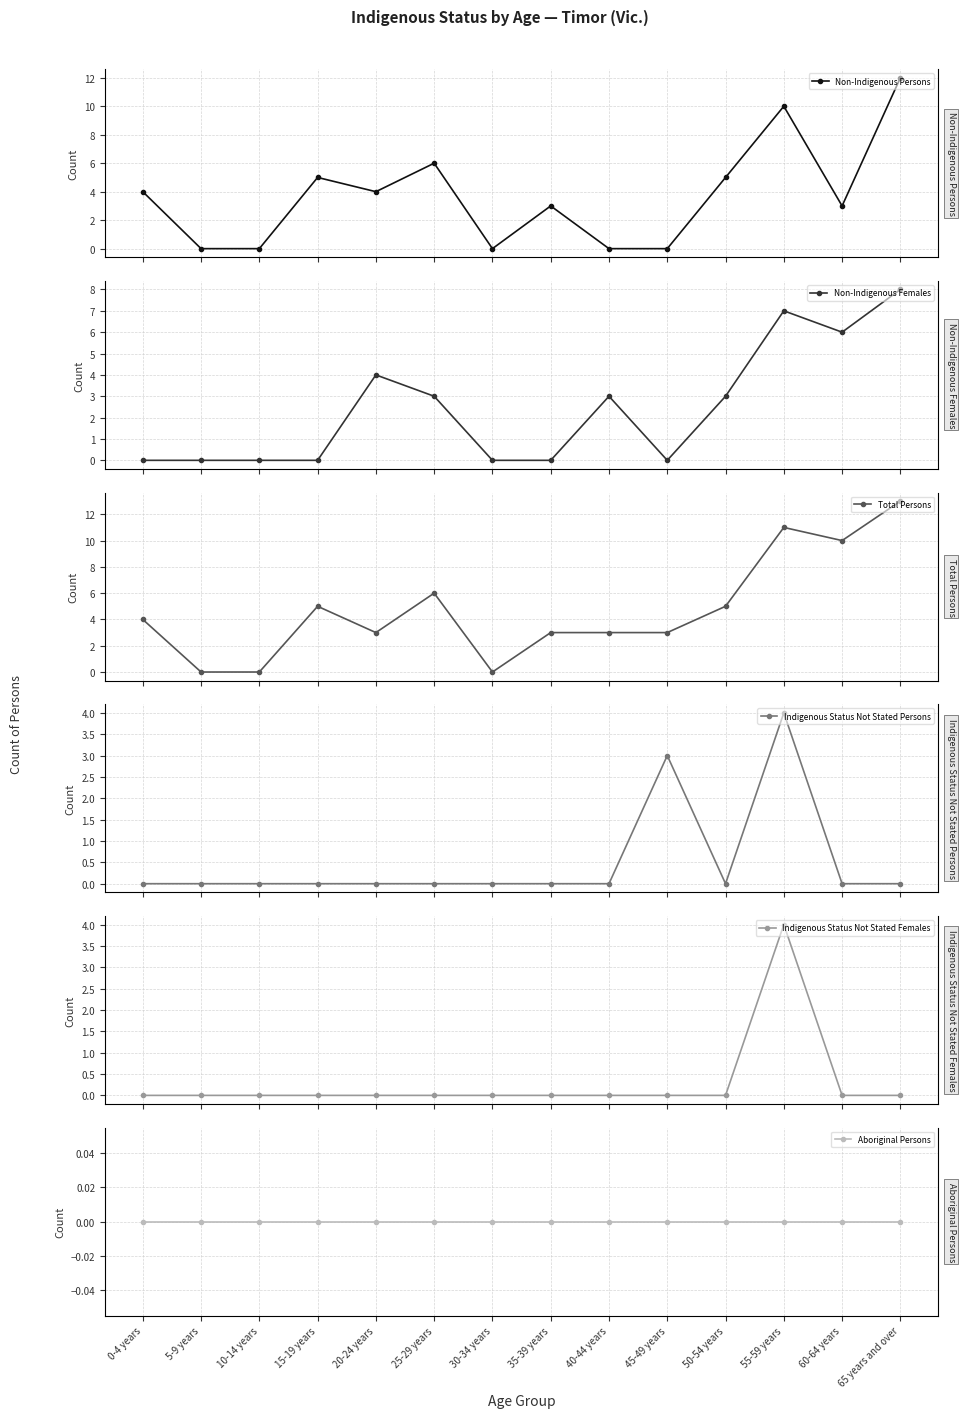

What are all the series names shown in the legend?

Non-Indigenous Persons, Non-Indigenous Females, Total Persons, Indigenous Status Not Stated Persons, Indigenous Status Not Stated Females, Aboriginal Persons